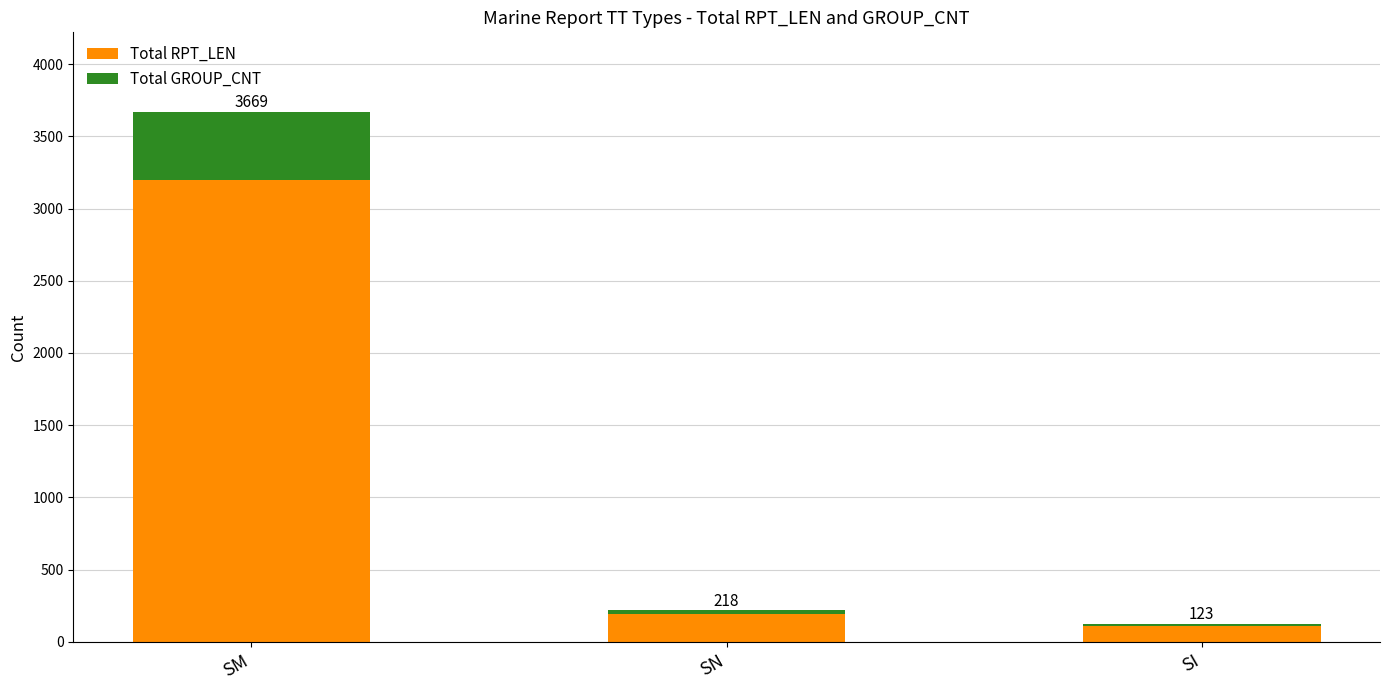

What is the sum of all Total GROUP_CNT values?

516